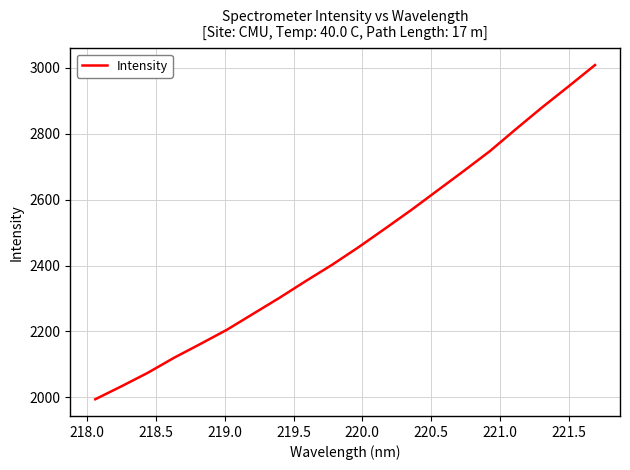

Does the chart have visible grid lines?

Yes